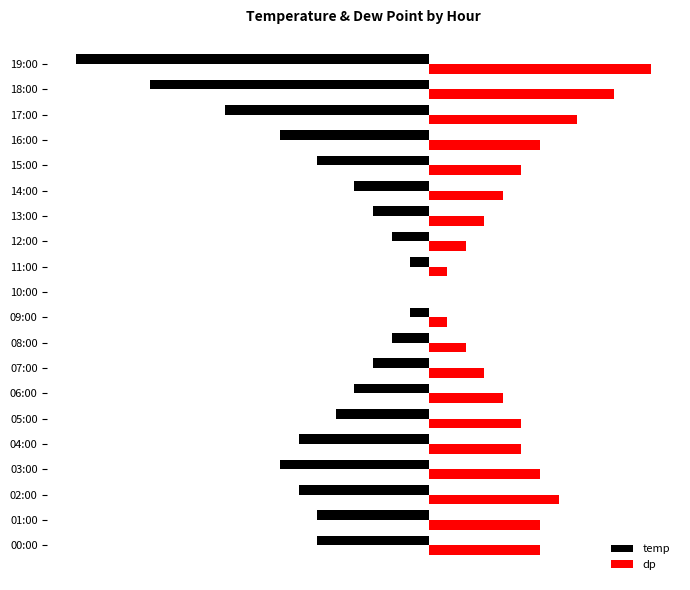

What position from the right is 01:00?

19